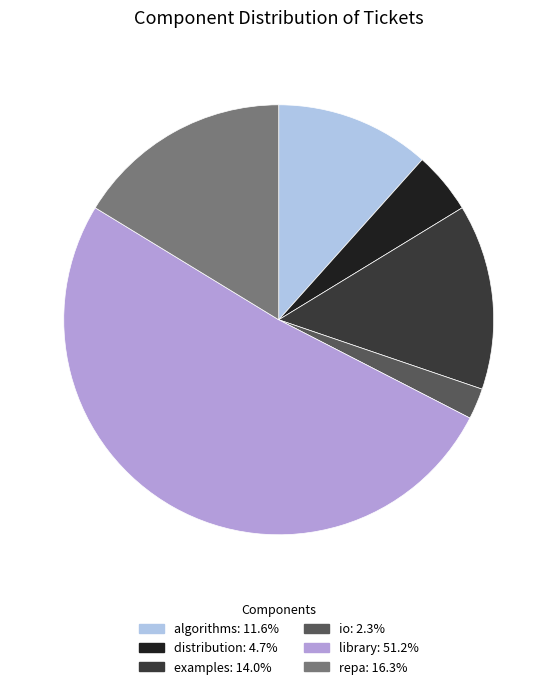

Does any single category account for the majority?

Yes